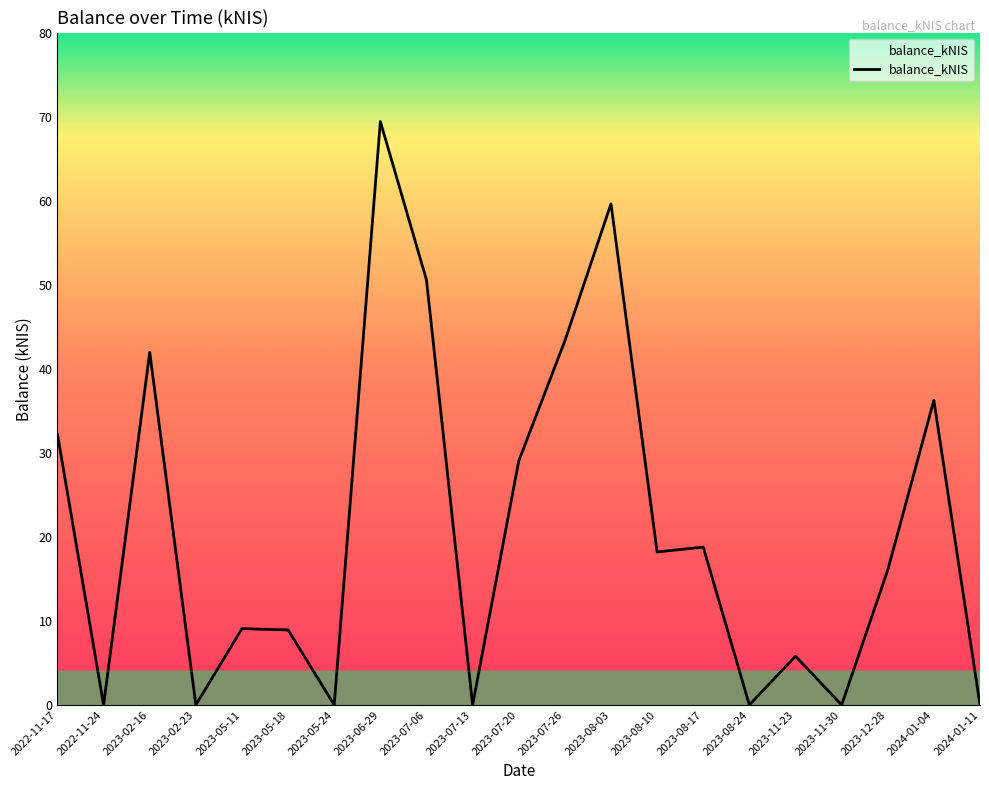

What position from the right is 2023-02-23?

18